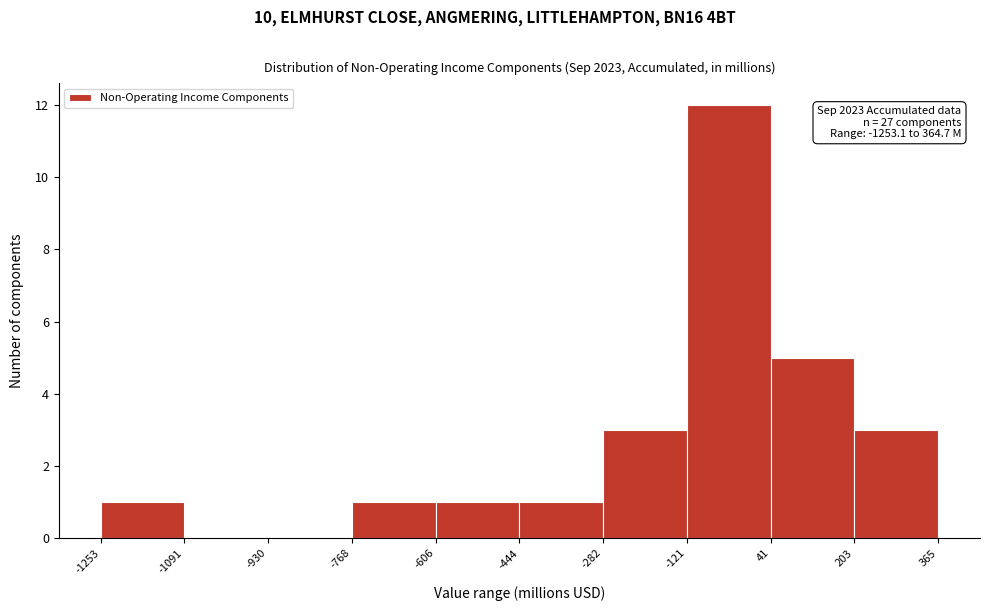

Over which range of the x-axis is the bar tallest?

-121 to 41